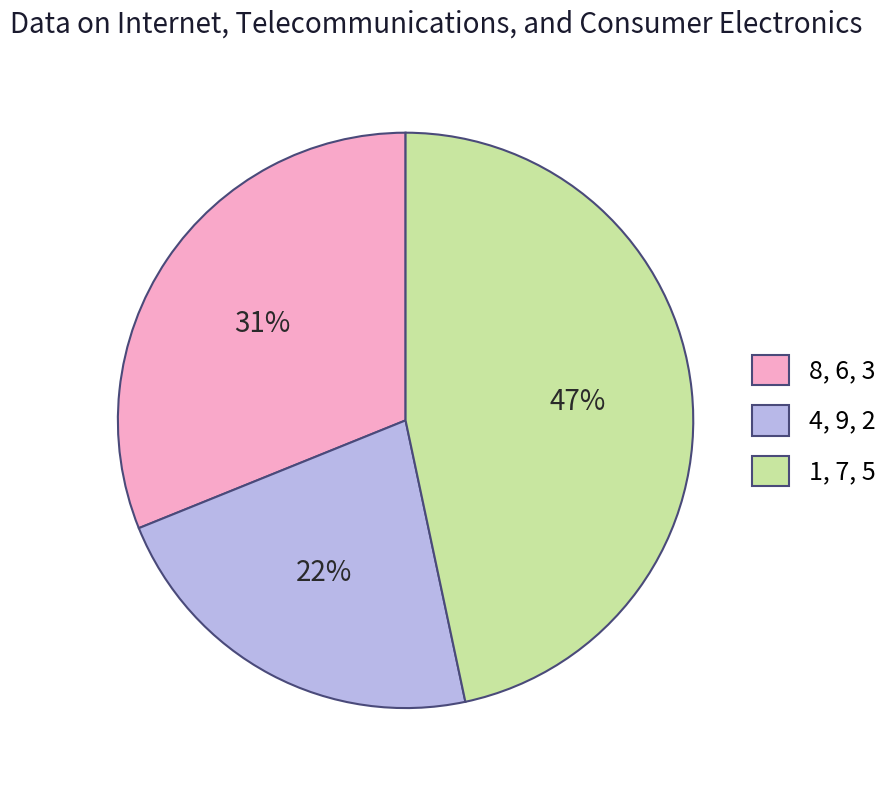

Is it true that 1, 7, 5 is 47% of the pie?

True